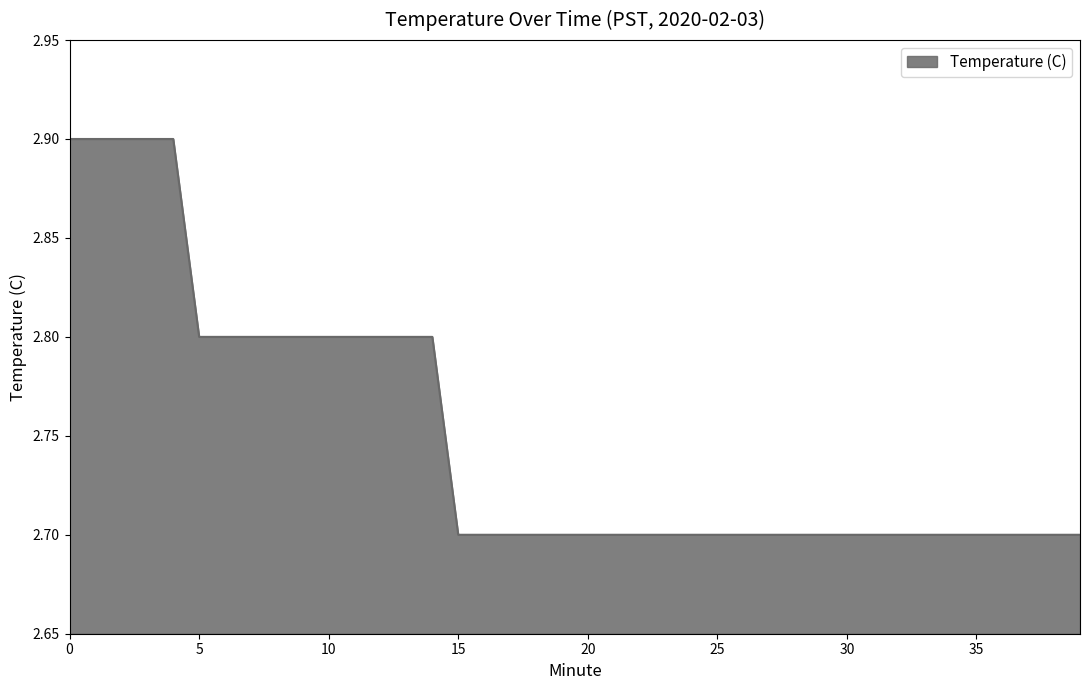

What is the greatest value displayed?

2.9